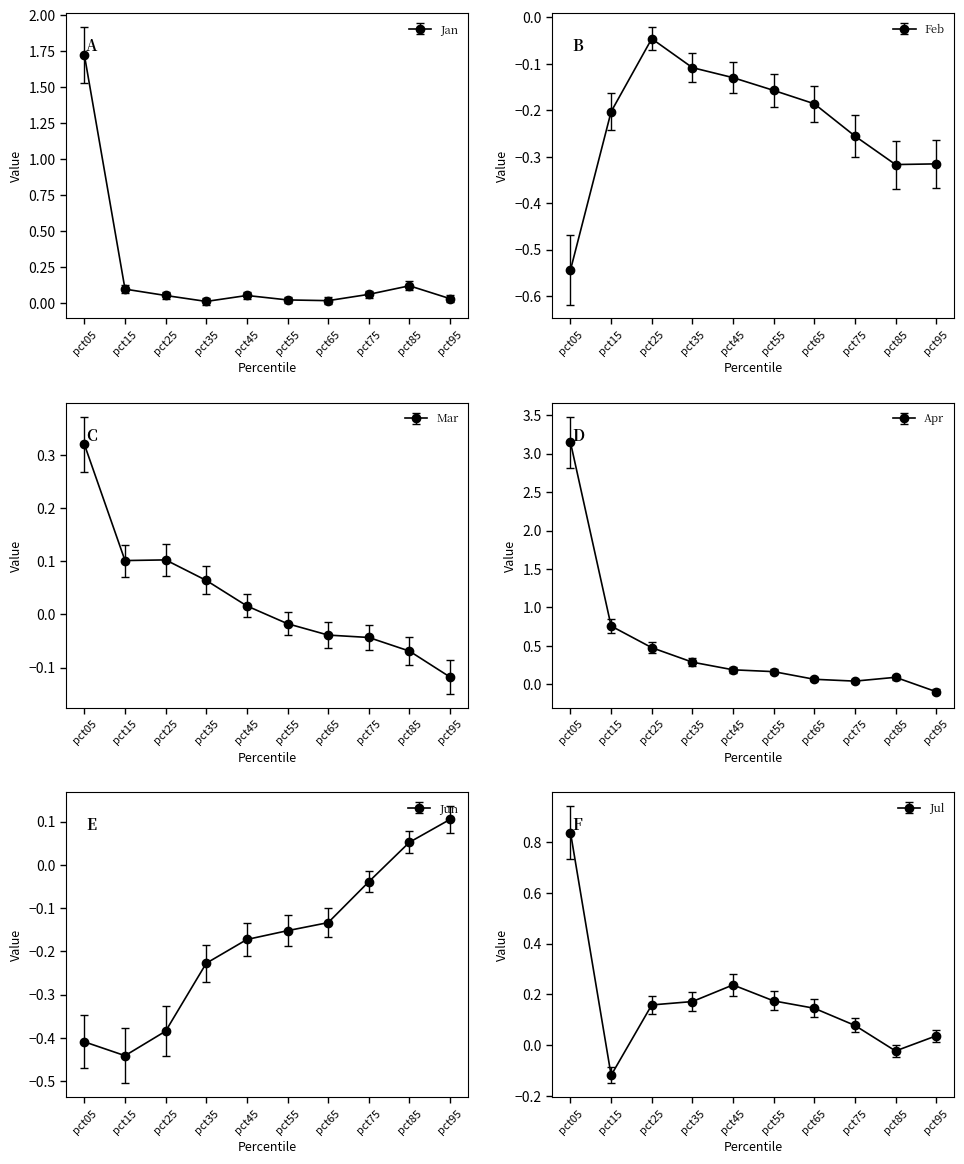

What is the sum of all Apr values?

5.1